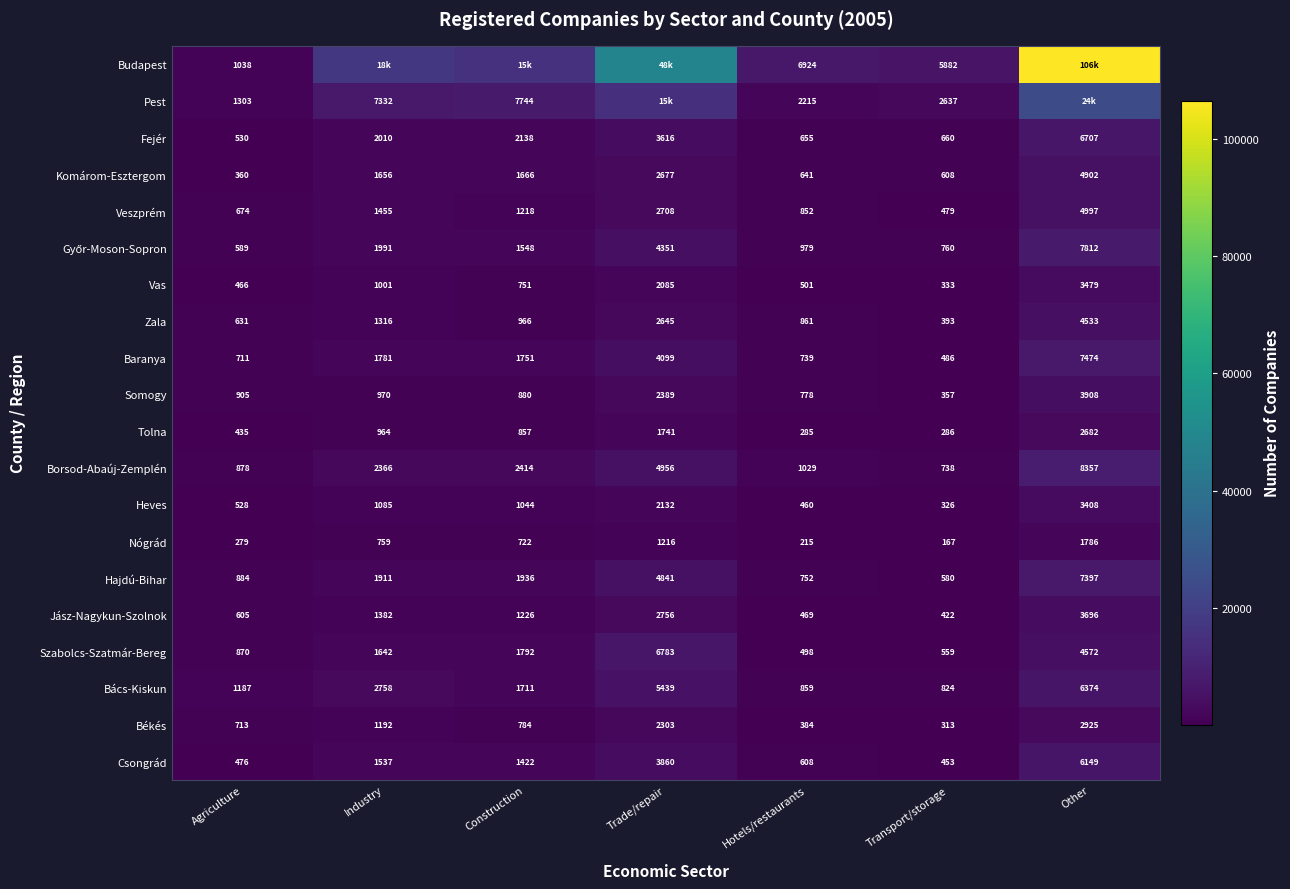

What is the sum of the Tolna values at Hotels/restaurants and Industry?

1249